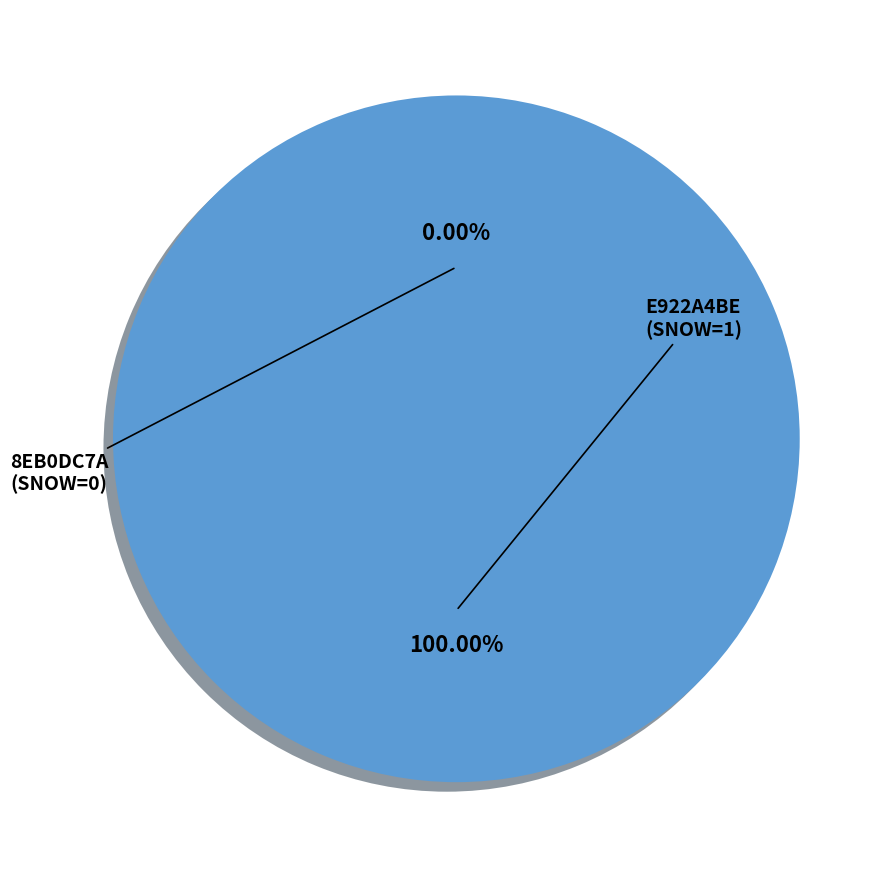

Between E922A4BE (SNOW=1) and 8EB0DC7A (SNOW=0), which is larger?

E922A4BE (SNOW=1)